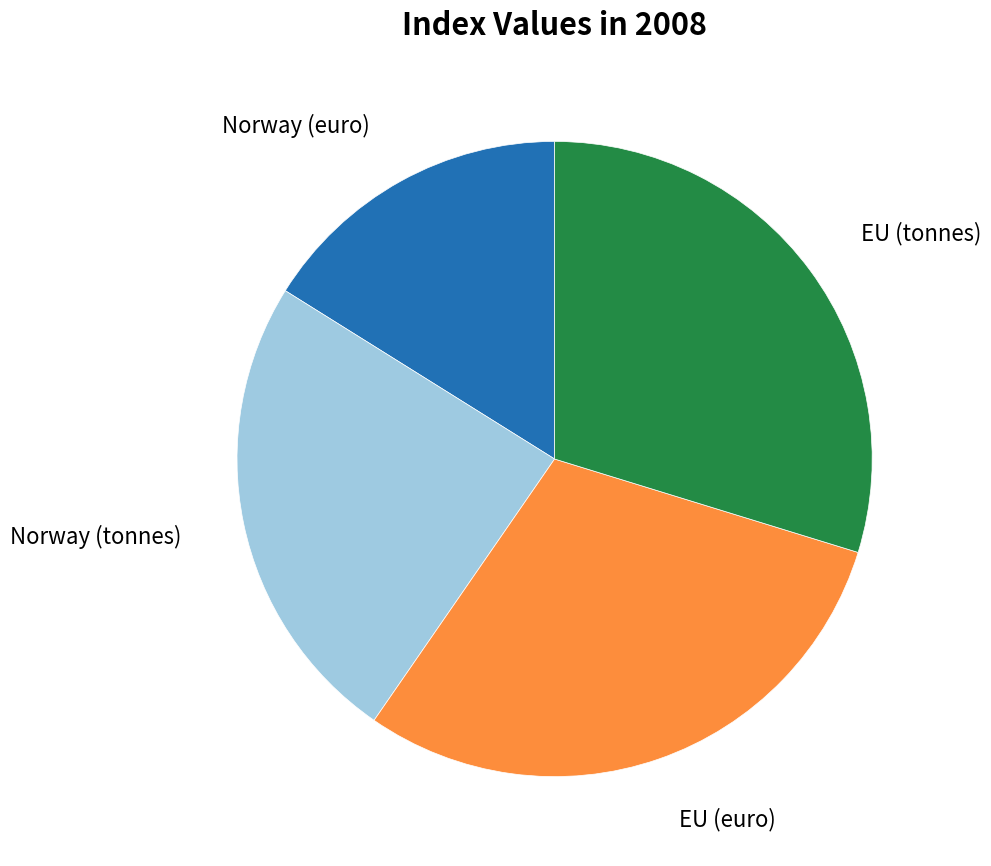

Is there any slice that represents more than half of the pie?

No